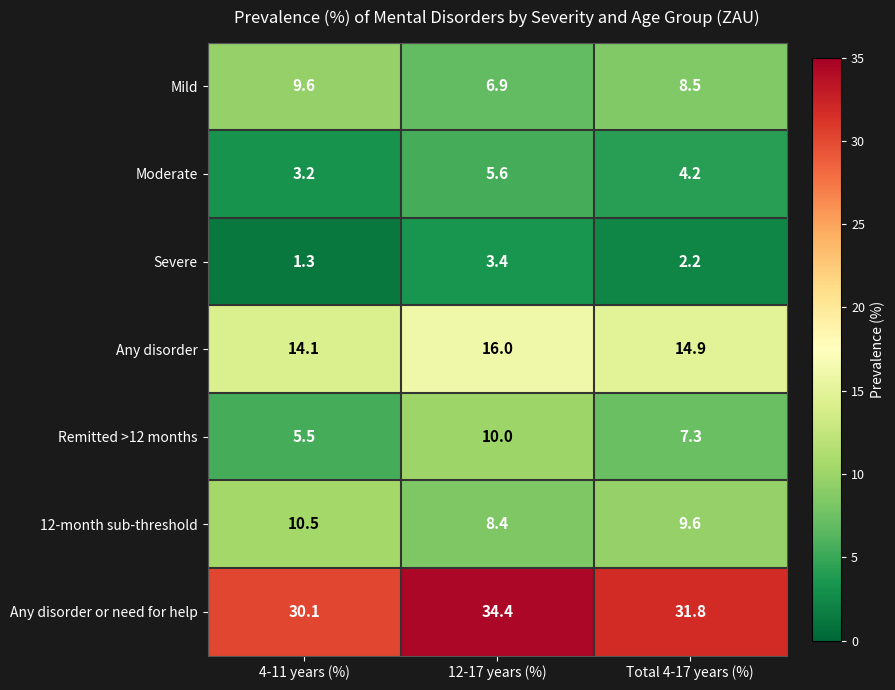

Which series has the largest total across all categories?

Any disorder or need for help